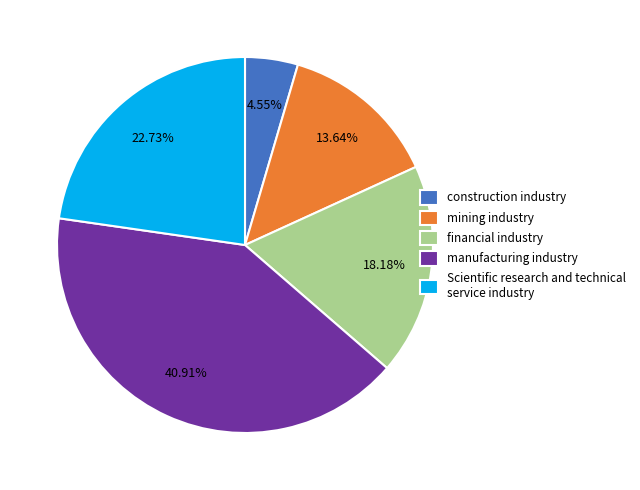

What is the ratio of the value at financial industry to the value at manufacturing industry?

0.4